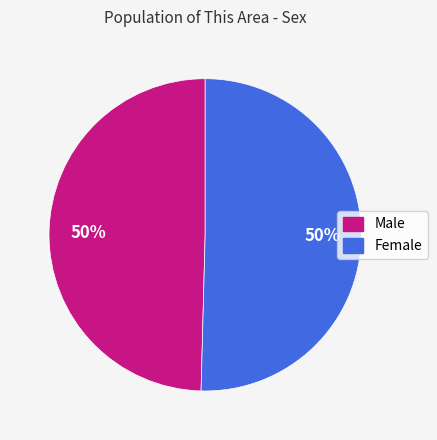

To the nearest percent, what portion does Male represent?

50%